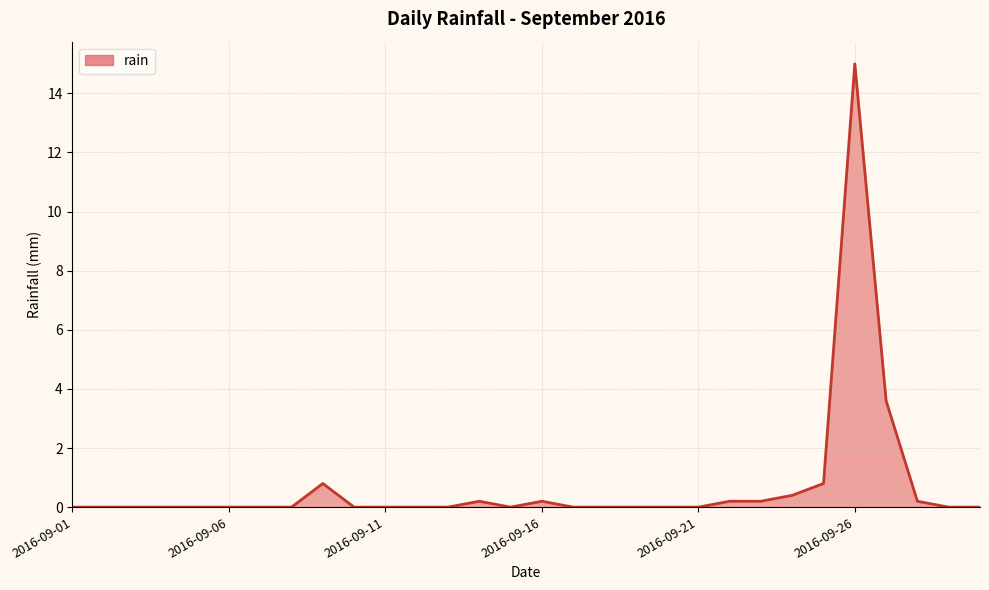

What is the maximum value shown in the chart?

15.0